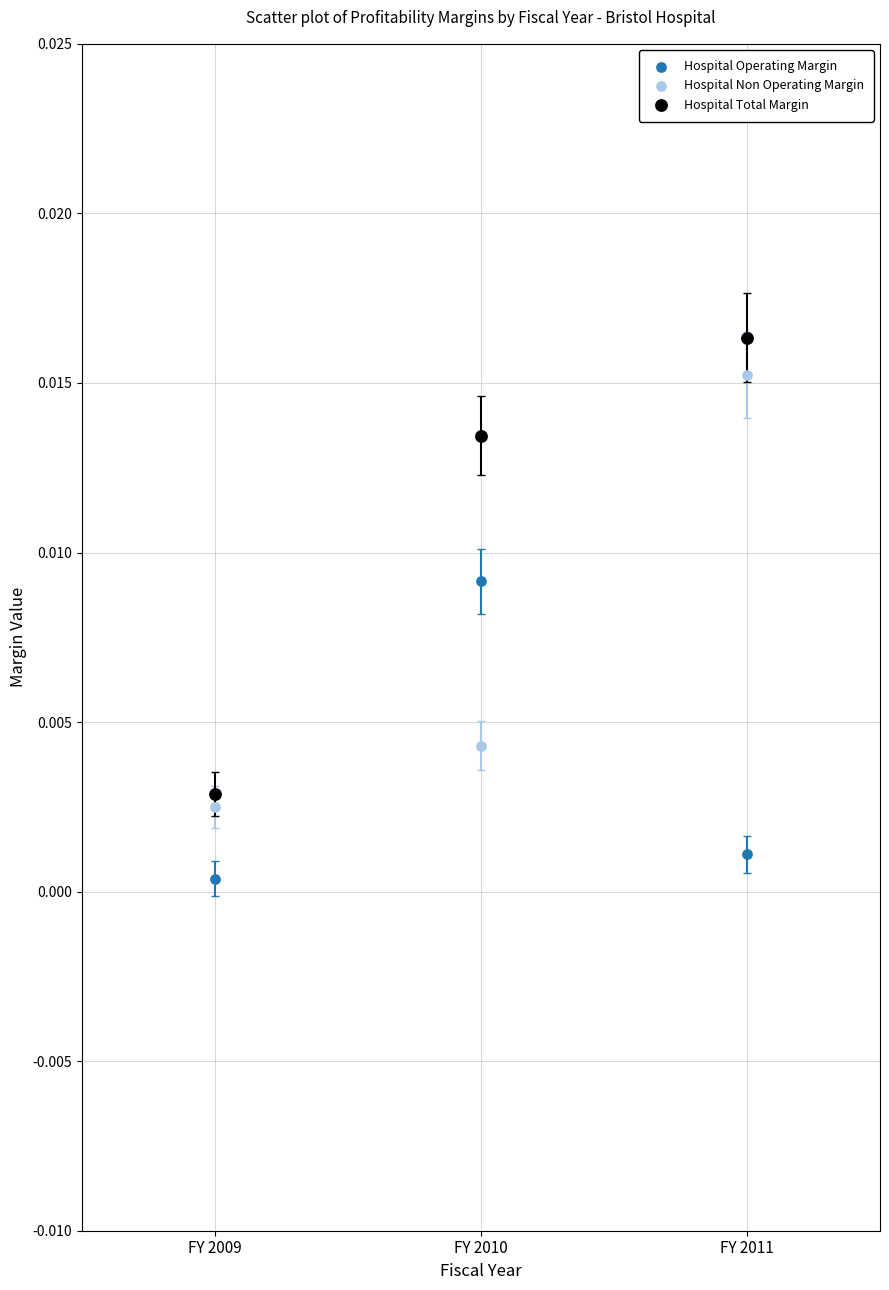

Which series has the largest Y range (max minus min)?

Hospital Total Margin